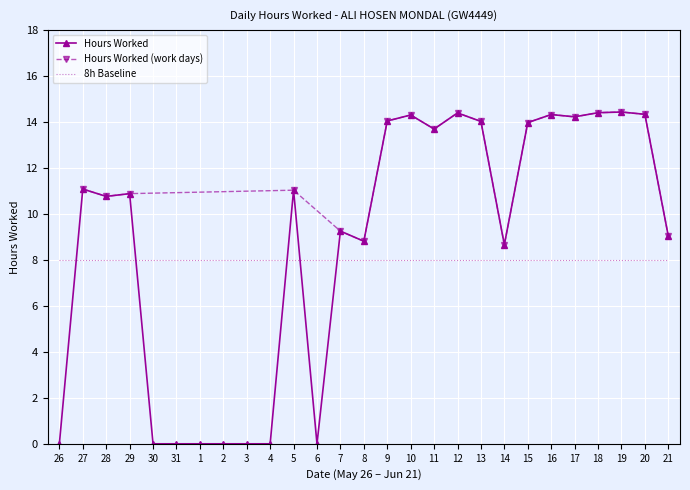

What is the difference between the second highest and minimum values?

14.4